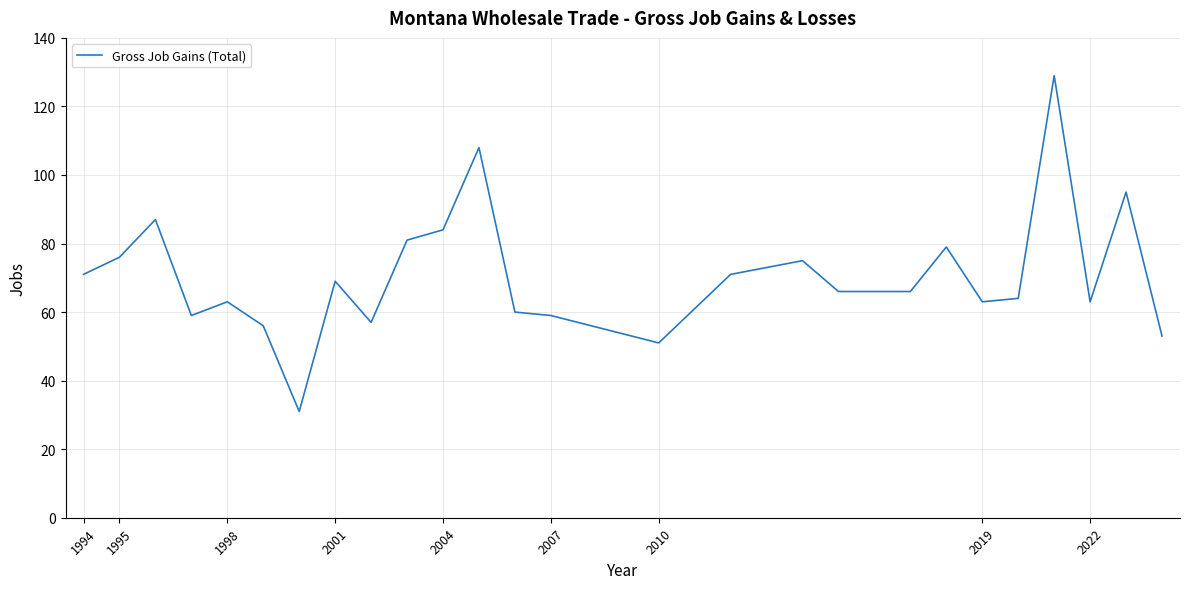

What is the difference between the maximum and minimum values?

98